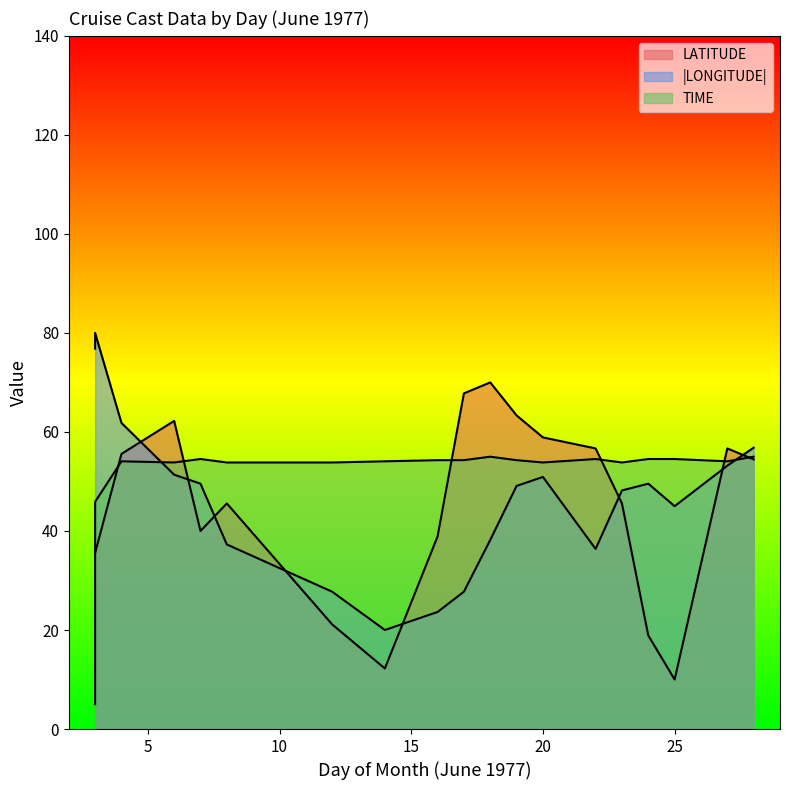

How many data points in TIME are above 54?

12